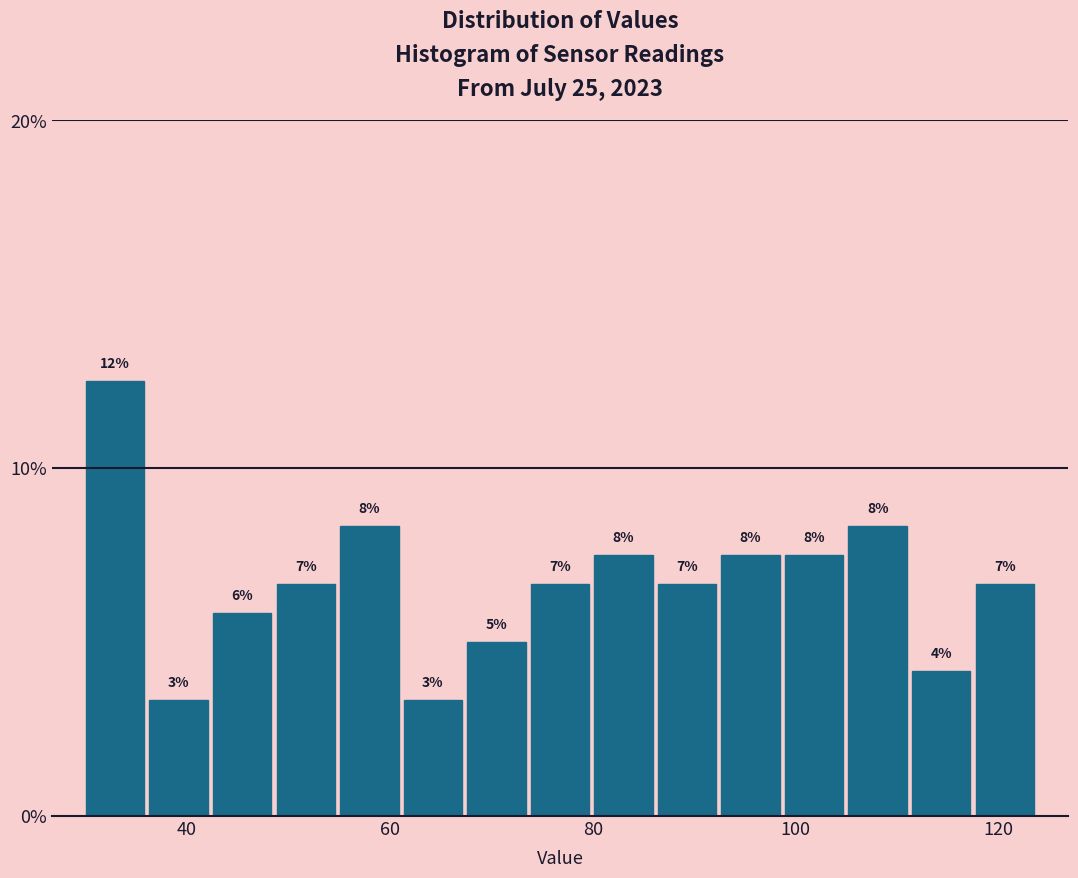

Around what value on the x-axis is the tallest bar? Give the approximate position of its centre, as read against the axis.

32